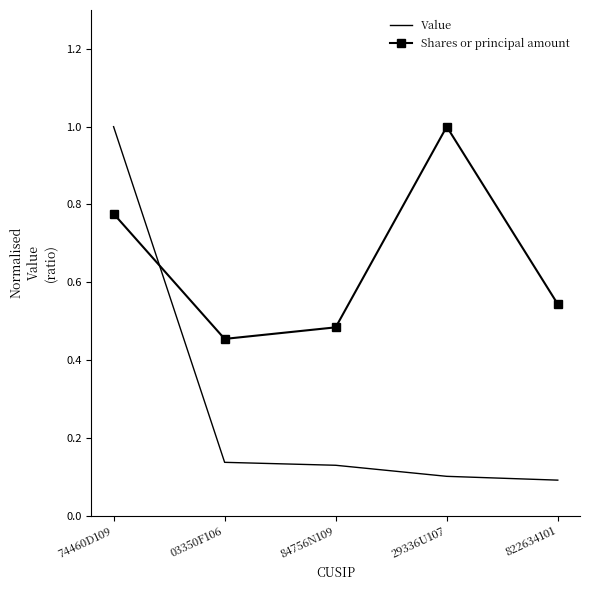

What position from the right is 822634101?

1